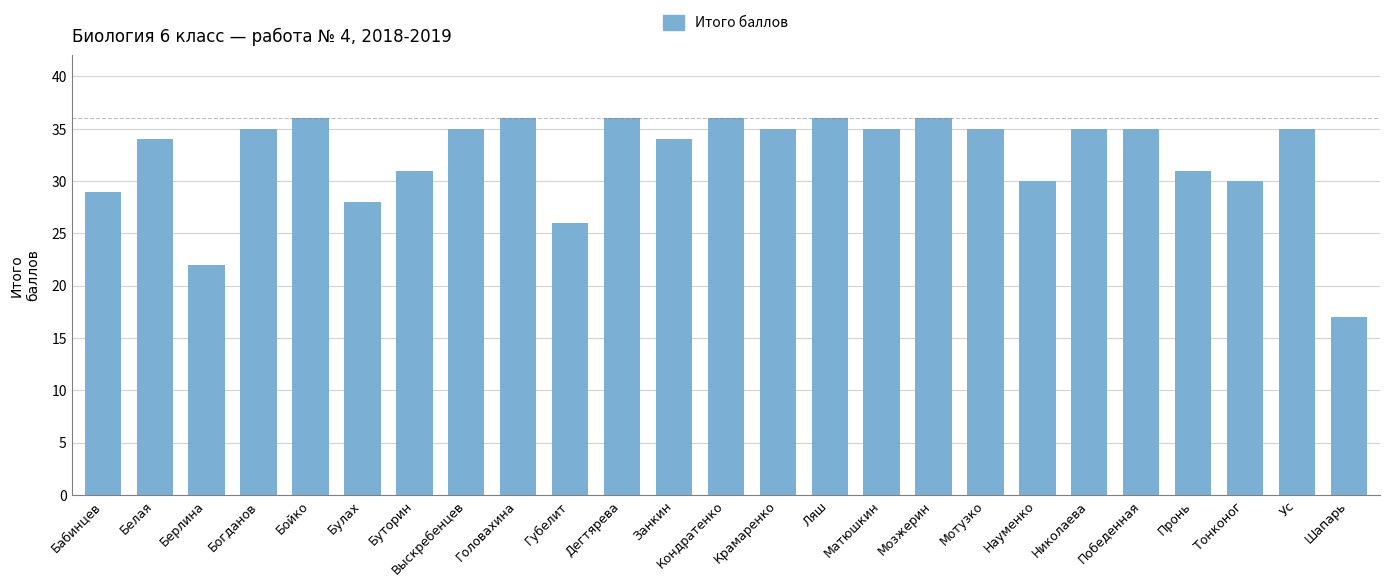

What is the greatest value displayed?

36